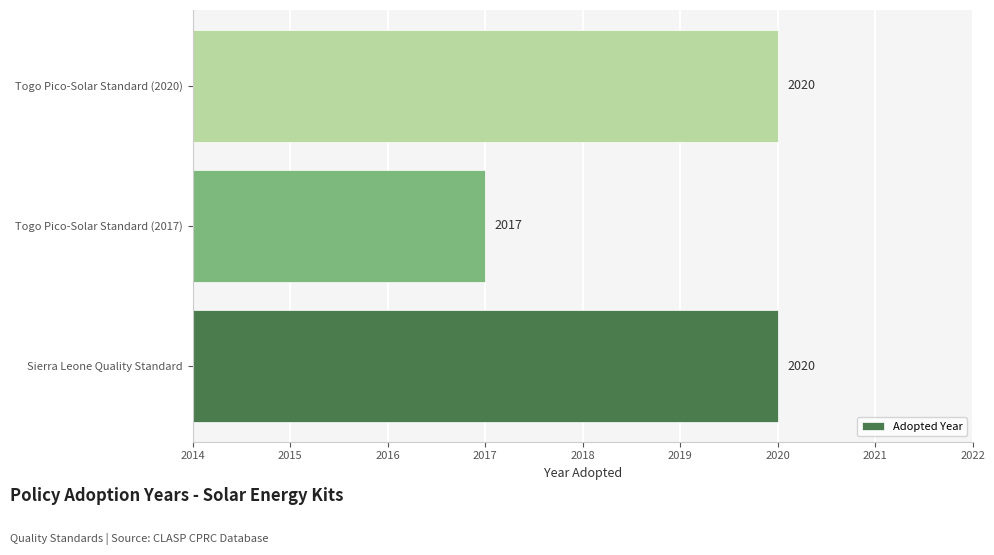

How many bars are there in total?

3